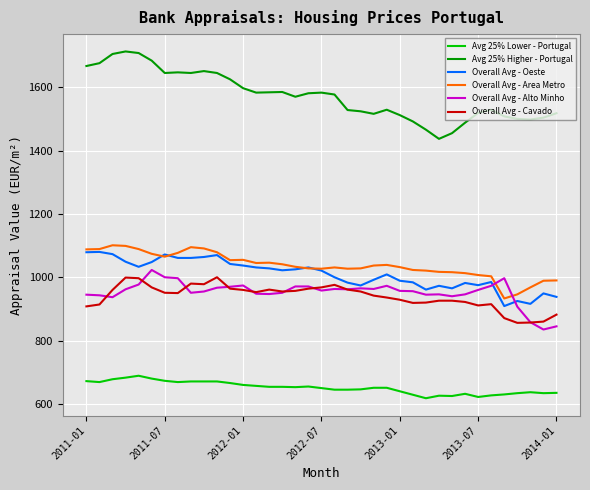

Count the number of categories in the chart.

37